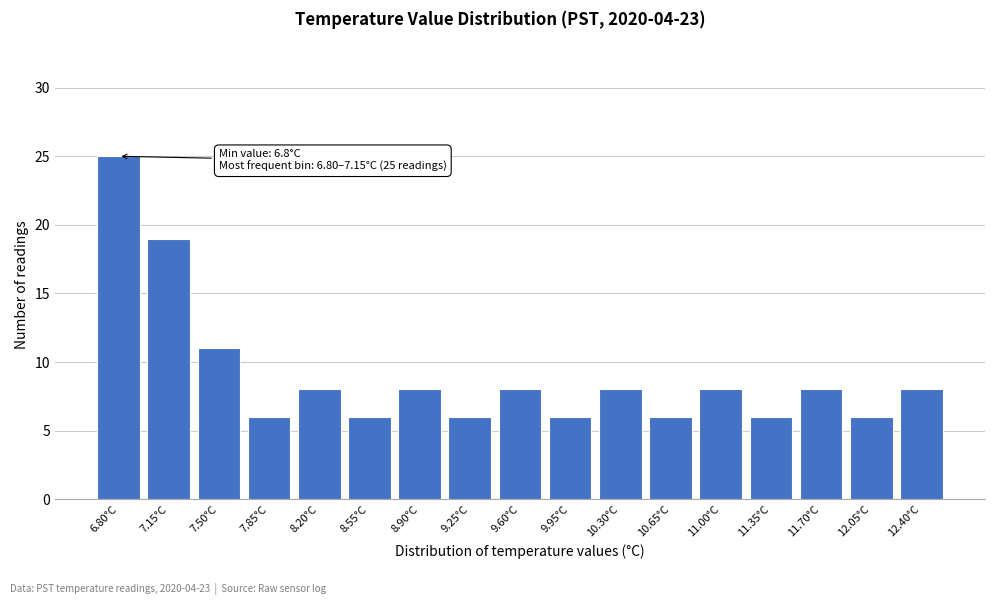

Reading left to right, transcribe all the data shown in this chart.

25	19	11	6	8	6	8	6	8	6	8	6	8	6	8	6	8